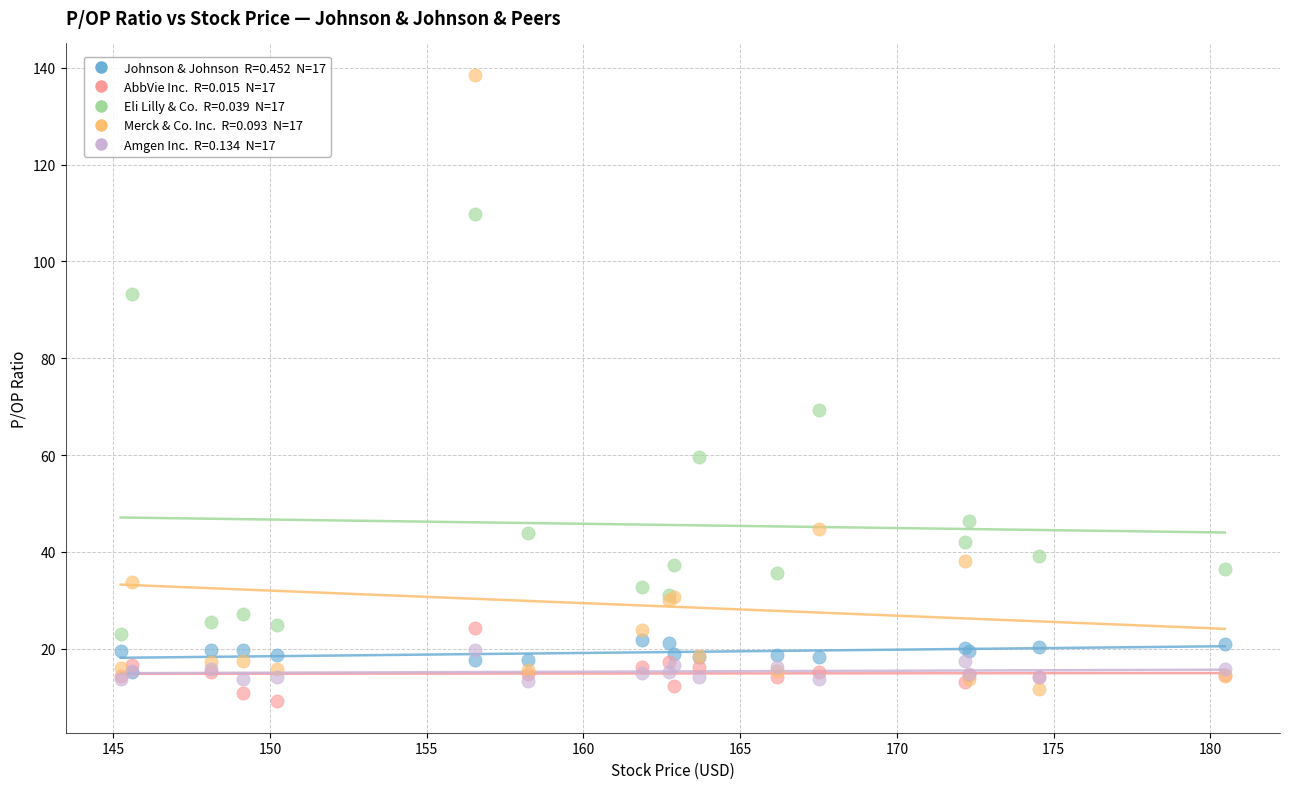

Across all series, what Y value is closest to 73?

69.4